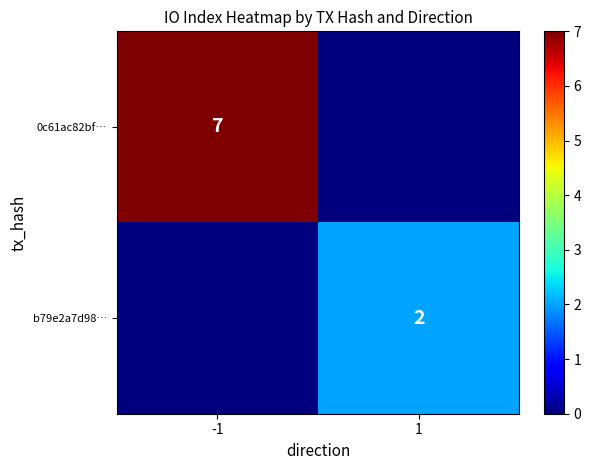

Which has a higher value, 1 or -1?

-1